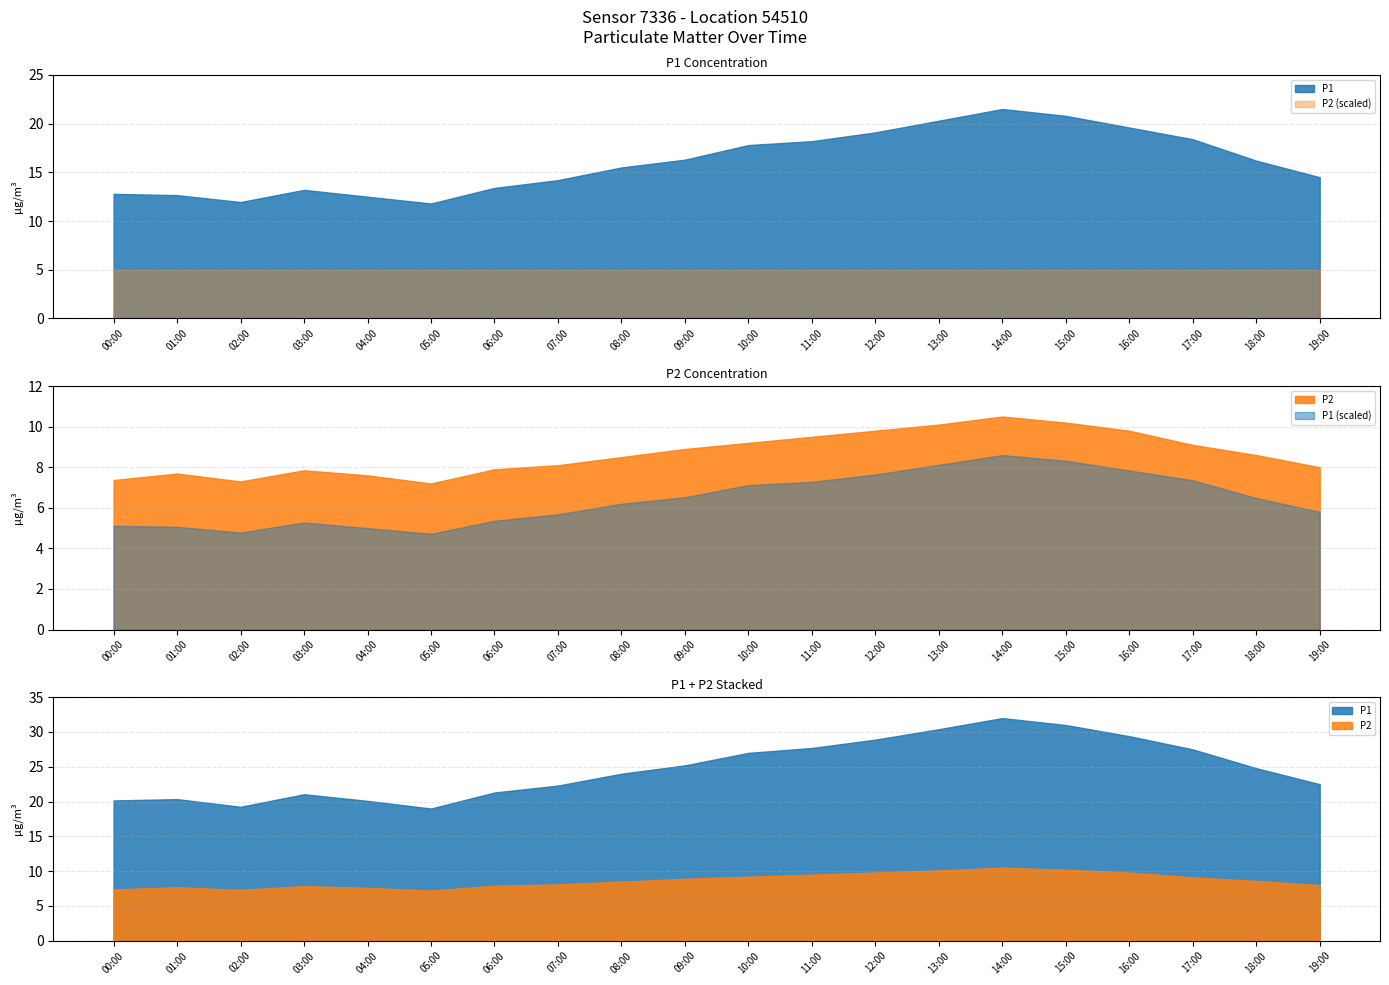

What position from the left is 07:00?

8